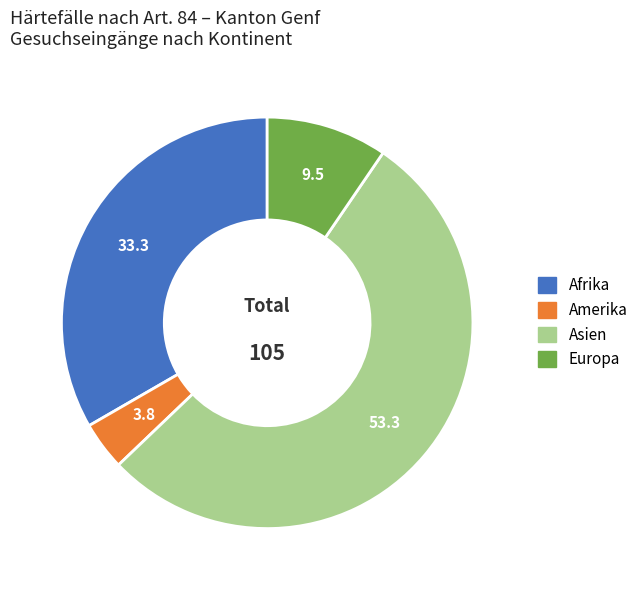

Count the number of slices in the pie.

4